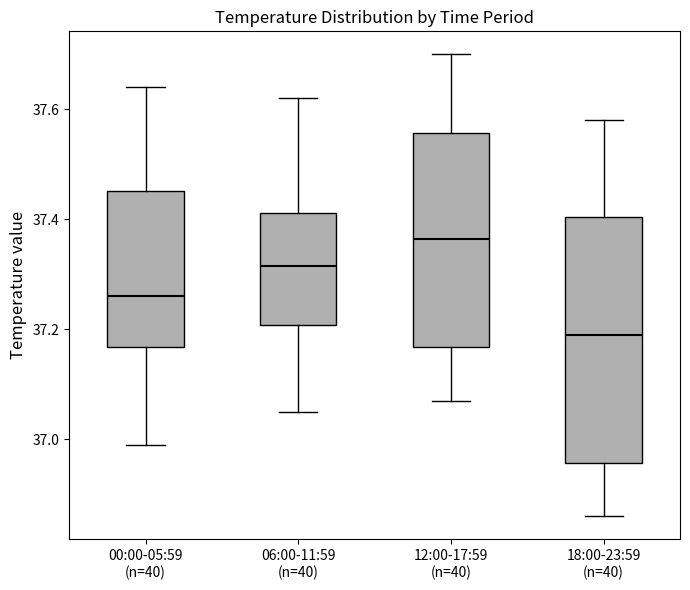

Where does the upper whisker of the box for 12:00-17:59 (n=40) end on the y-axis? The values are not printed on the chart, so give them approximately, as read against the axis.

37.70